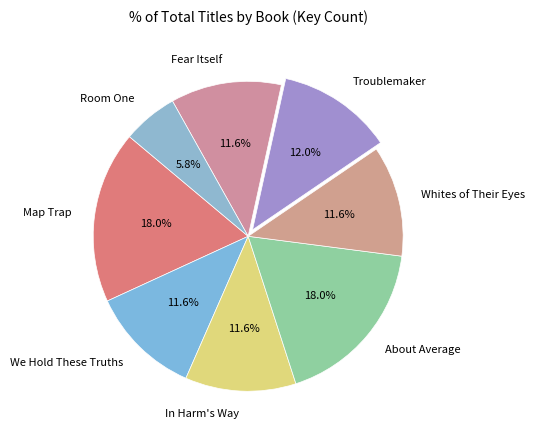

Between Room One and Whites of Their Eyes, which is larger?

Whites of Their Eyes